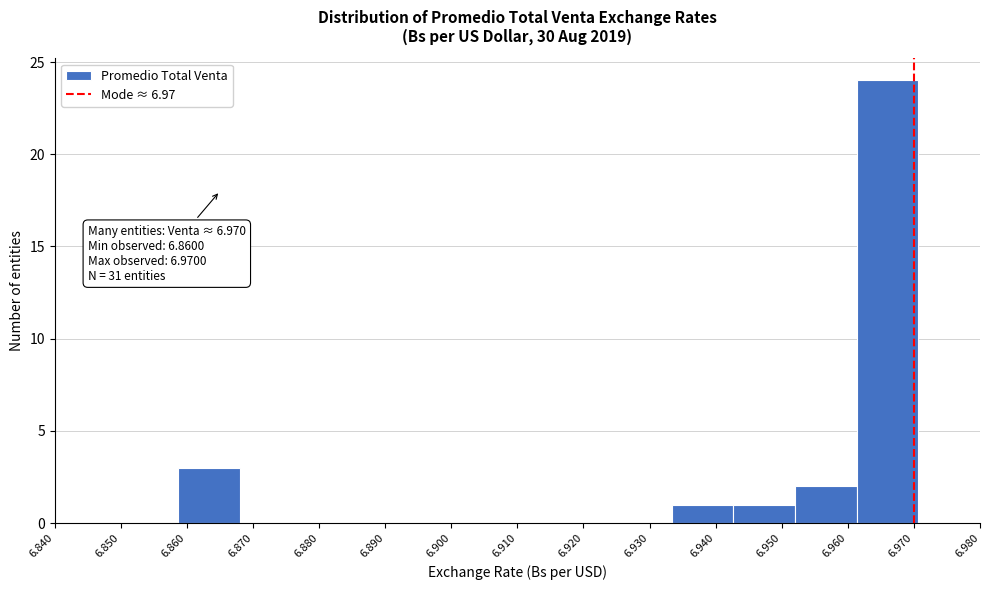

Over which range of the x-axis is the bar tallest?

6.961 to 6.971